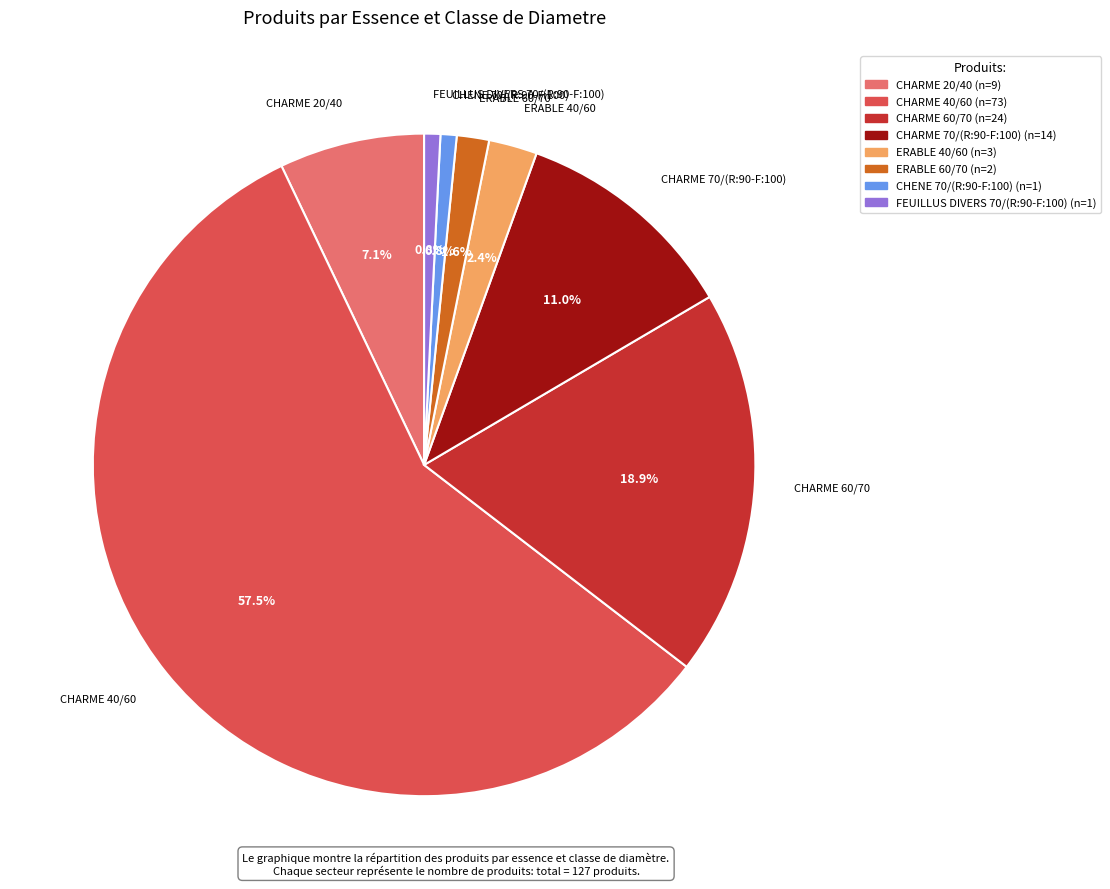

How many segments does this pie chart have?

8